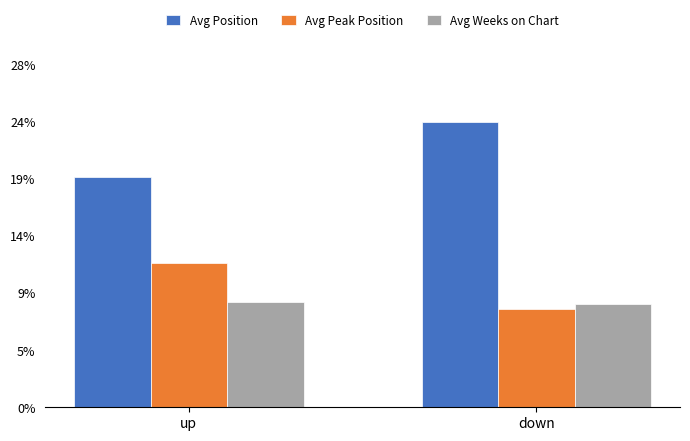

Are the bars horizontal?

No